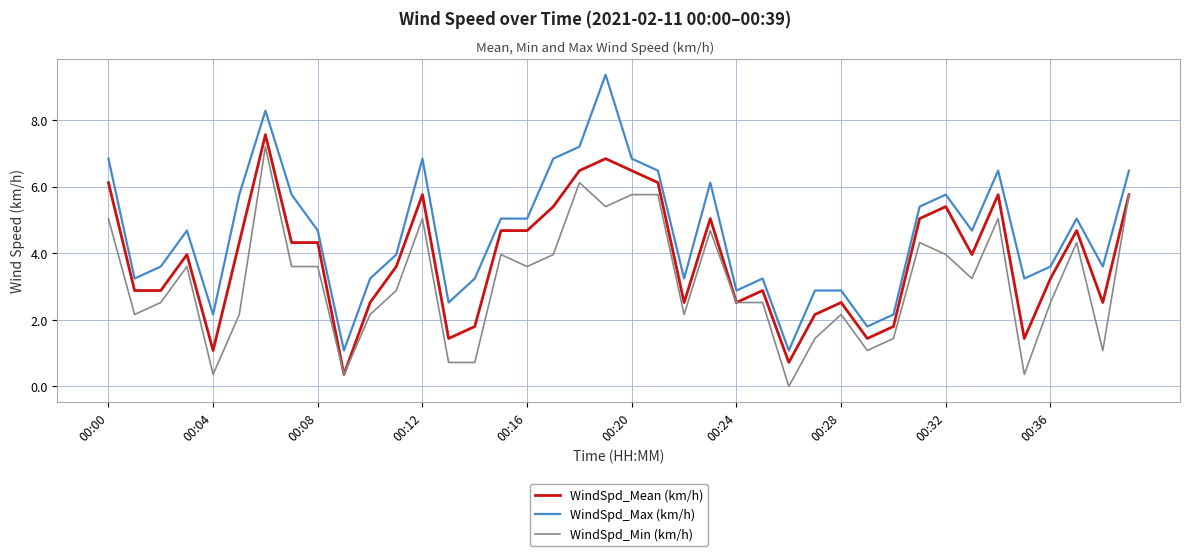

Which series has the largest total across all categories?

WindSpd_Max (km/h)